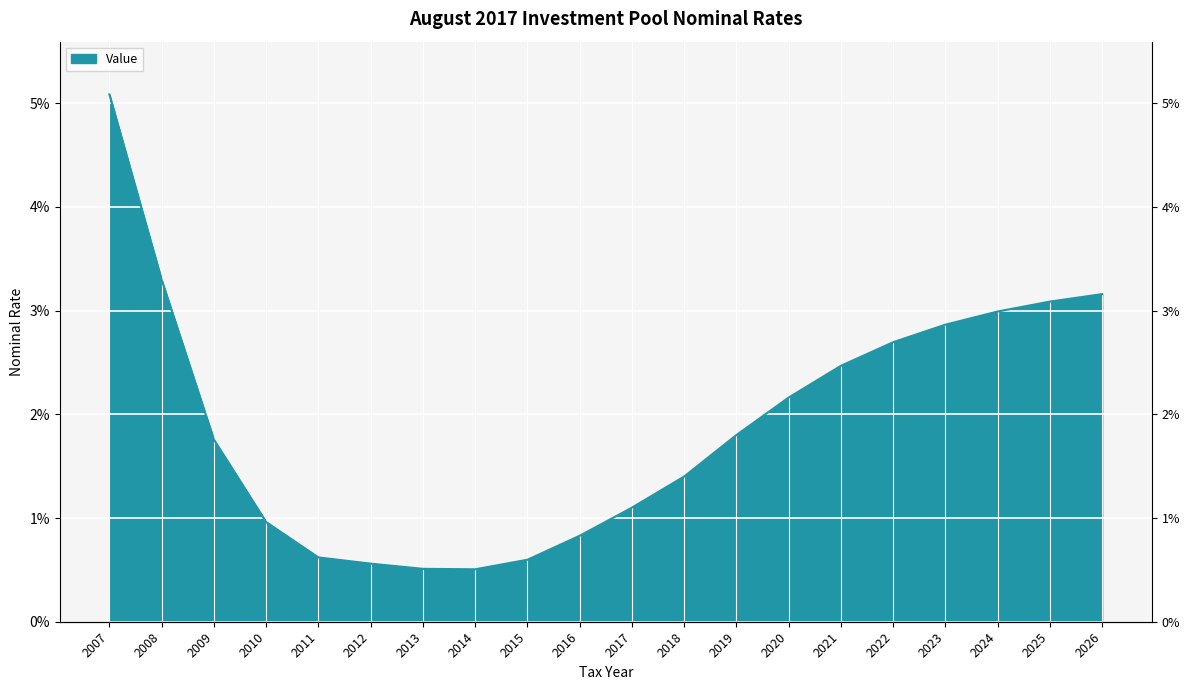

Is it true that the value at 2015 is 0.0?

False